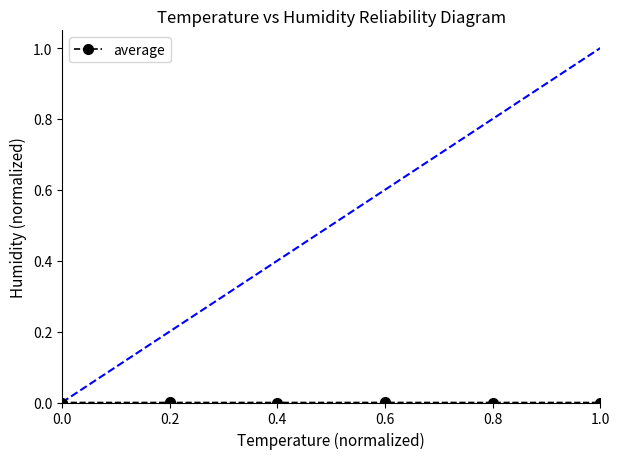

Is it true that the value at 0.0 is 0.0?

True